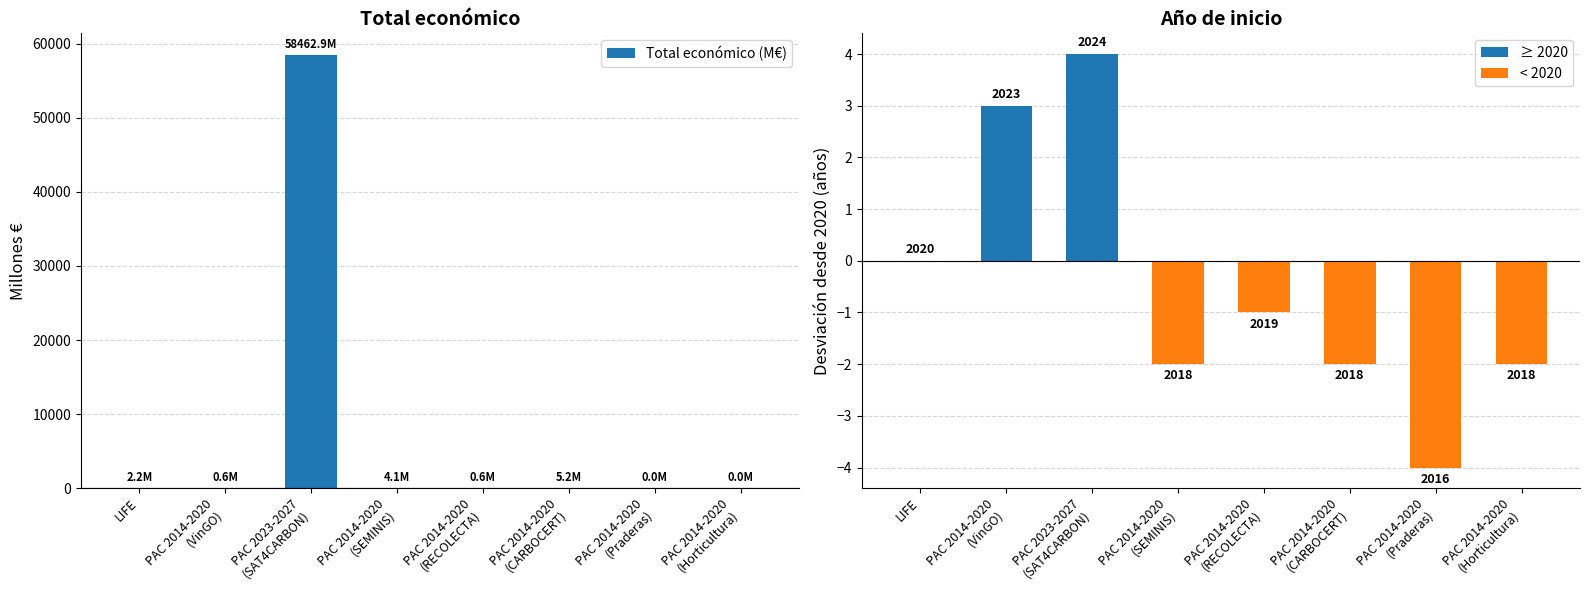

Reading left to right, what are all the values shown in this chart?

Total económico (M€): LIFE=2.2	PAC 2014-2020
(VinGO)=0.6	PAC 2023-2027
(SAT4CARBON)=58462.9	PAC 2014-2020
(SEMINIS)=4.1	PAC 2014-2020
(RECOLECTA)=0.6	PAC 2014-2020
(CARBOCERT)=5.2	PAC 2014-2020
(Praderas)=0.0	PAC 2014-2020
(Horticultura)=0.0
Año de inicio (desv. desde 2020): LIFE=0.0	PAC 2014-2020
(VinGO)=3.0	PAC 2023-2027
(SAT4CARBON)=4.0	PAC 2014-2020
(SEMINIS)=-2.0	PAC 2014-2020
(RECOLECTA)=-1.0	PAC 2014-2020
(CARBOCERT)=-2.0	PAC 2014-2020
(Praderas)=-4.0	PAC 2014-2020
(Horticultura)=-2.0